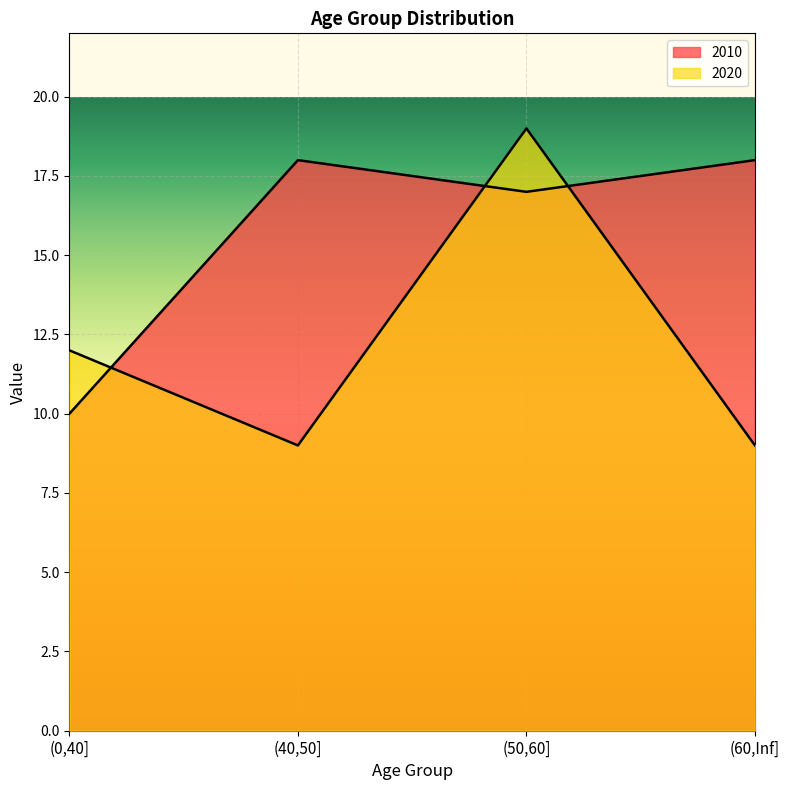

What is the minimum value shown in the chart?

9